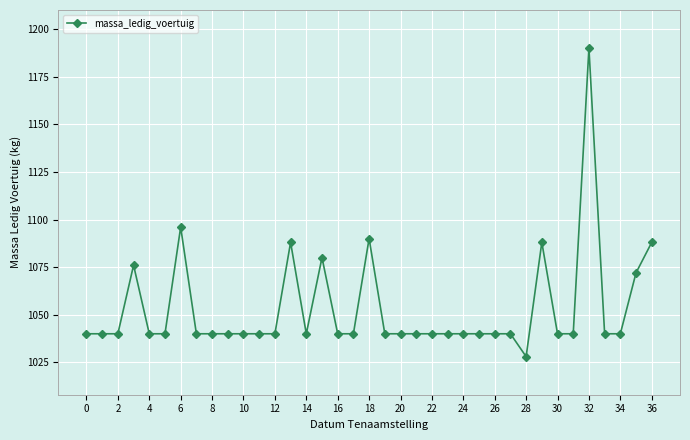

What is the value of the 23rd point from the left?

1040